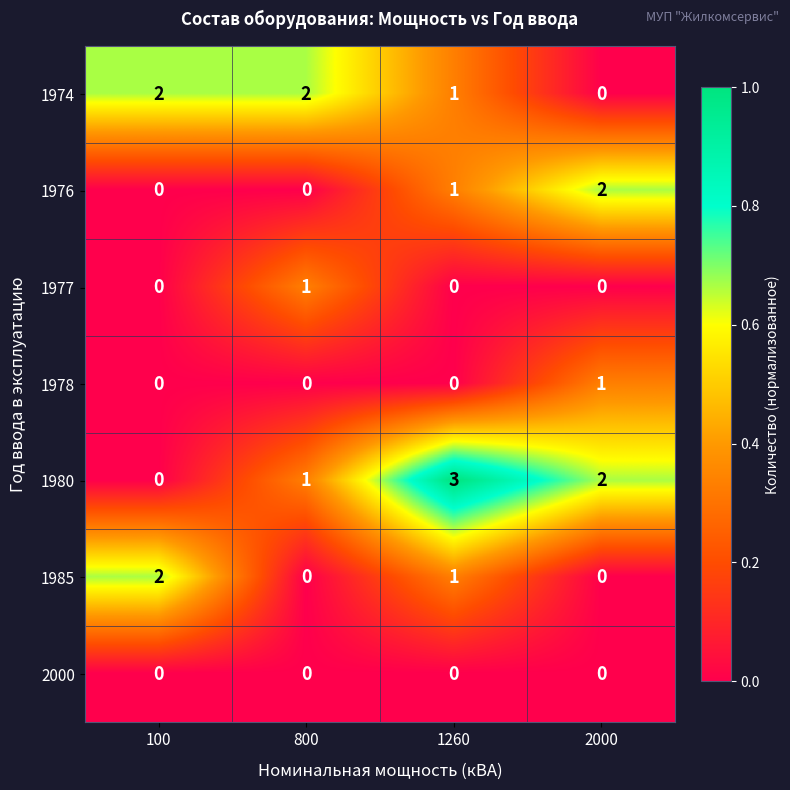

Which series has the largest total across all categories?

1980